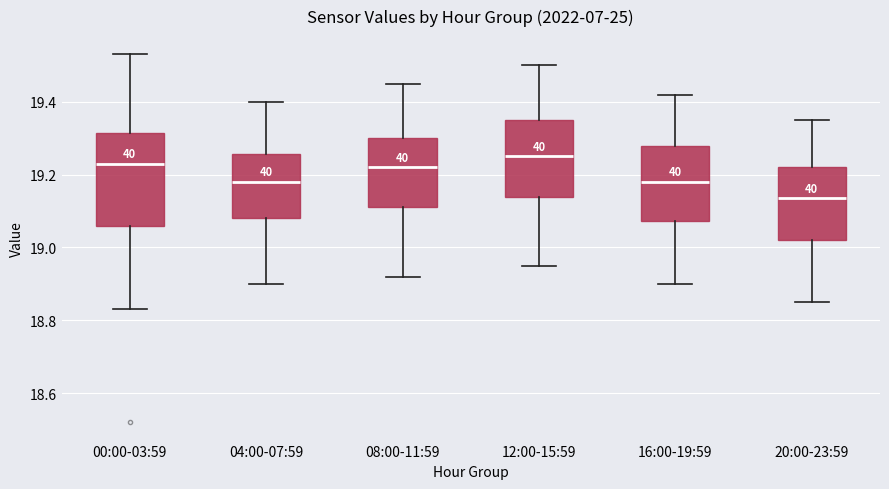

Reading left to right, transcribe this box plot: for each box, give where its median line is, the range the box spans, and where its two whiskers end, as read against the y-axis. The values are not printed on the chart, so give them approximately, as read against the axis.

00:00-03:59: median 19.24, box 19.06 to 19.32, whiskers 18.84 to 19.54
04:00-07:59: median 19.18, box 19.08 to 19.26, whiskers 18.90 to 19.40
08:00-11:59: median 19.22, box 19.12 to 19.30, whiskers 18.92 to 19.46
12:00-15:59: median 19.26, box 19.14 to 19.36, whiskers 18.96 to 19.50
16:00-19:59: median 19.18, box 19.08 to 19.28, whiskers 18.90 to 19.42
20:00-23:59: median 19.14, box 19.02 to 19.22, whiskers 18.86 to 19.36